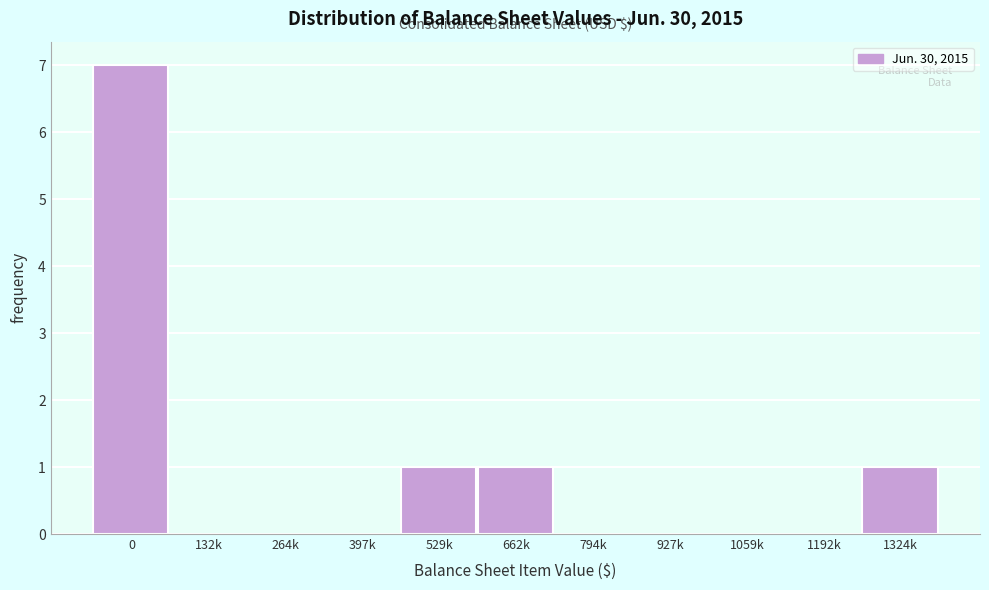

Reading left to right, what are all the values shown in this chart?

0=7	132k=0	264k=0	397k=0	529k=1	662k=1	794k=0	927k=0	1059k=0	1192k=0	1324k=1